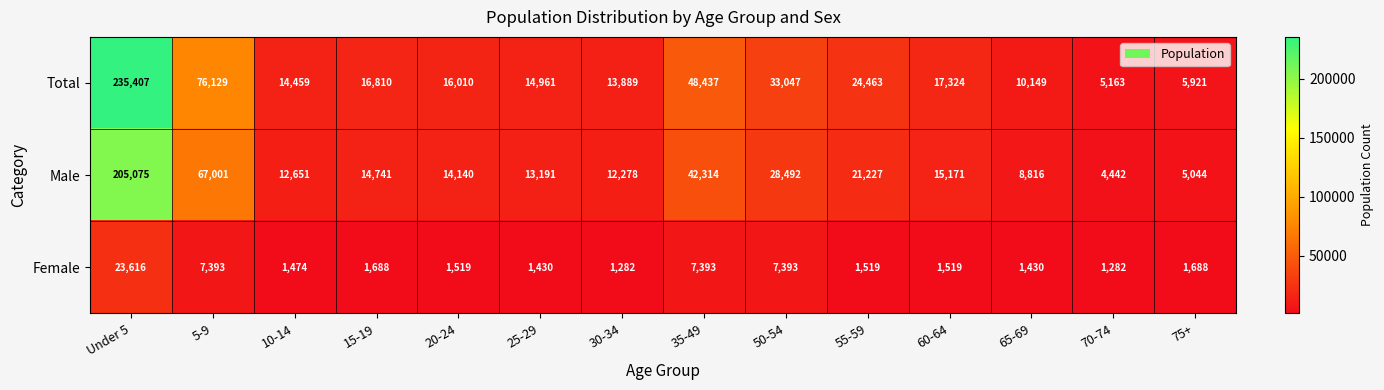

At which category is the sum across all series the highest?

Under 5